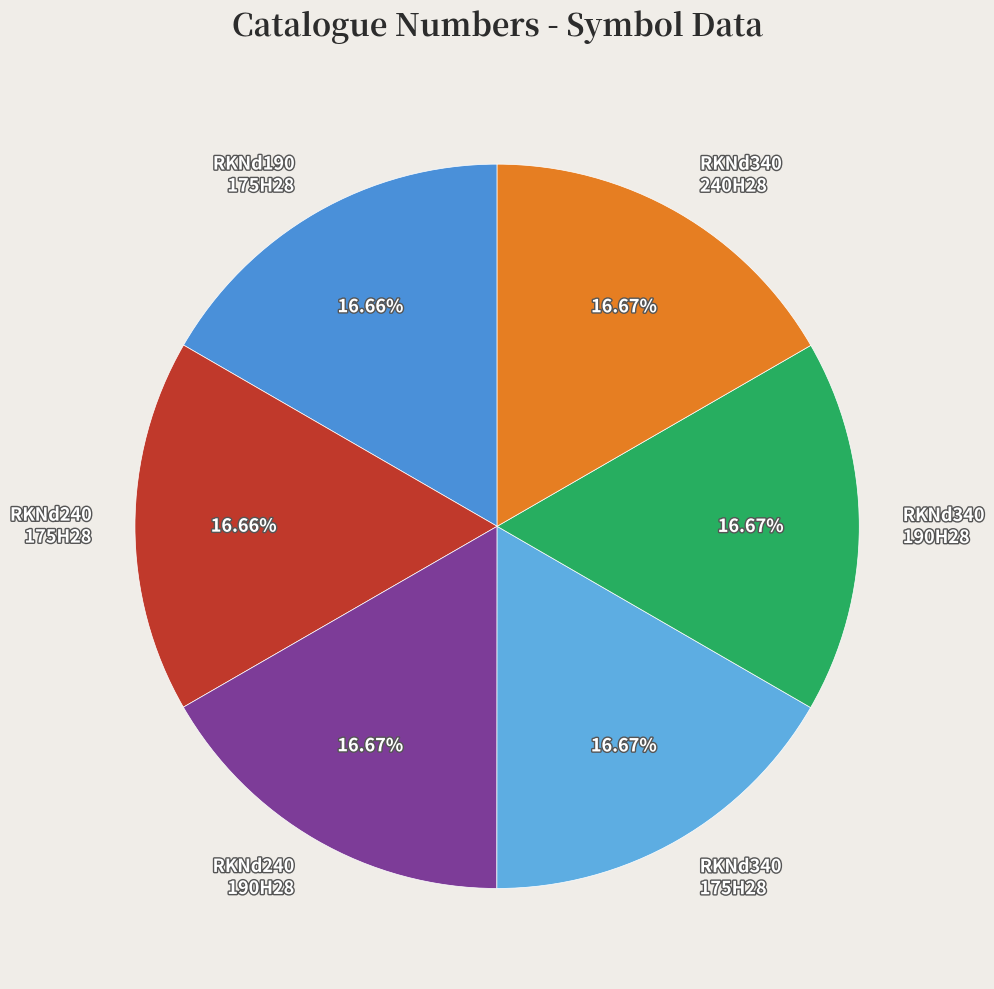

Is the sum of RKNd340 240H28 and RKNd340 175H28 greater than half?

No